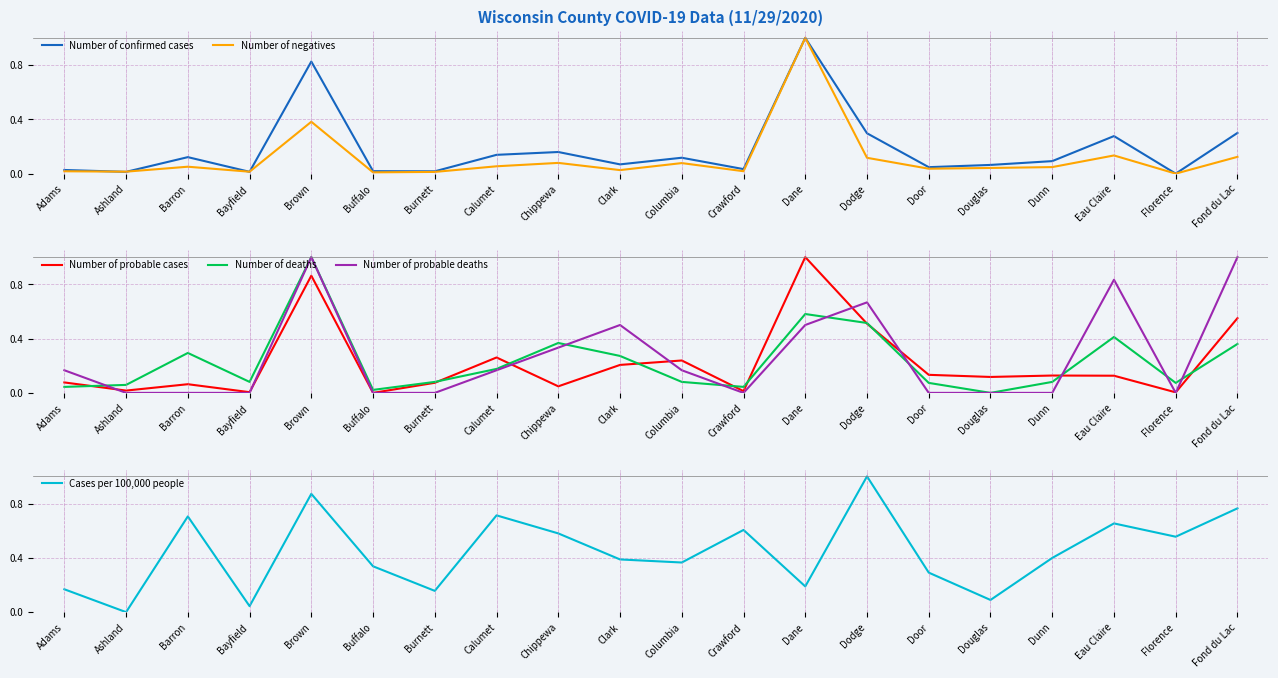

After their last crossing, which series has the higher values: Cases per 100,000 people or Number of negatives?

Cases per 100,000 people